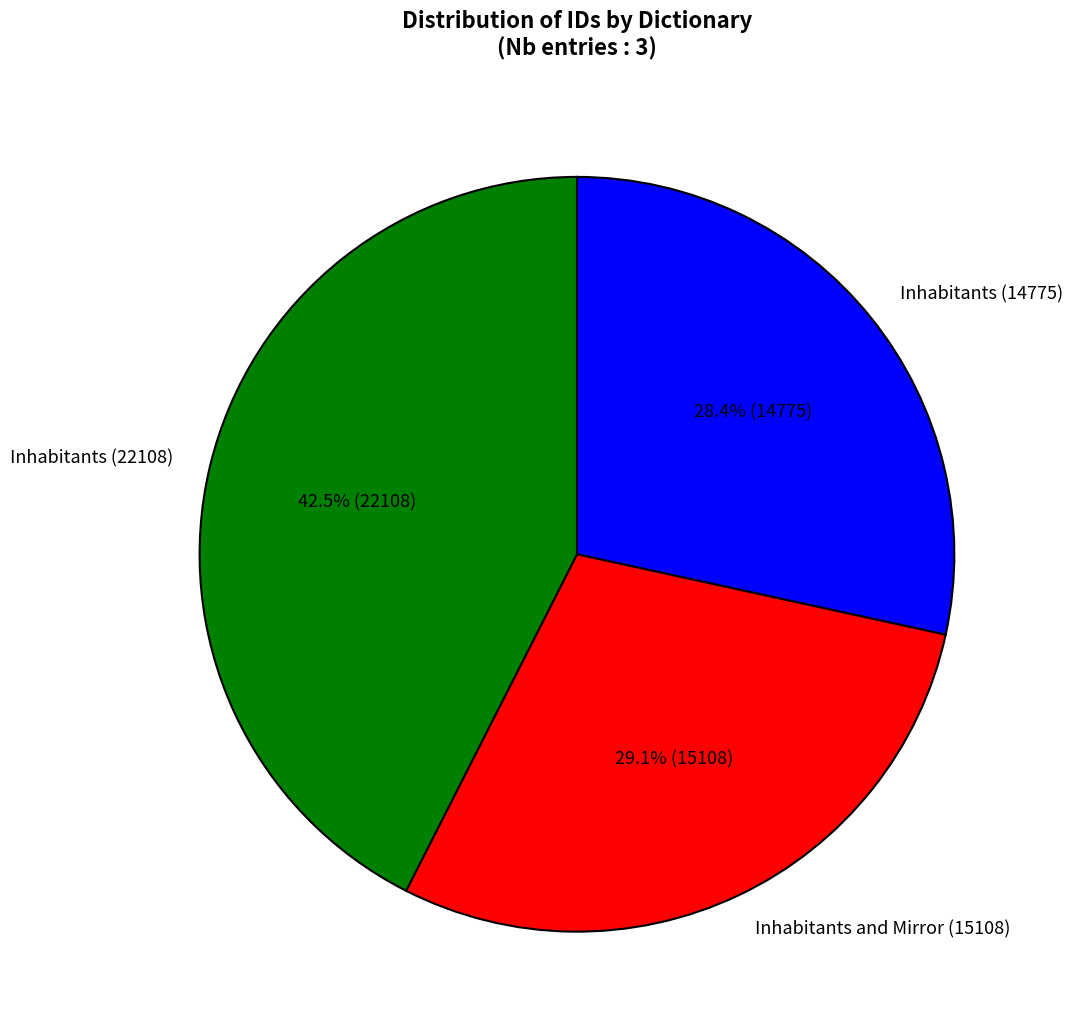

Rank the categories by value from lowest to highest.

Inhabitants (14775), Inhabitants and Mirror (15108), Inhabitants (22108)